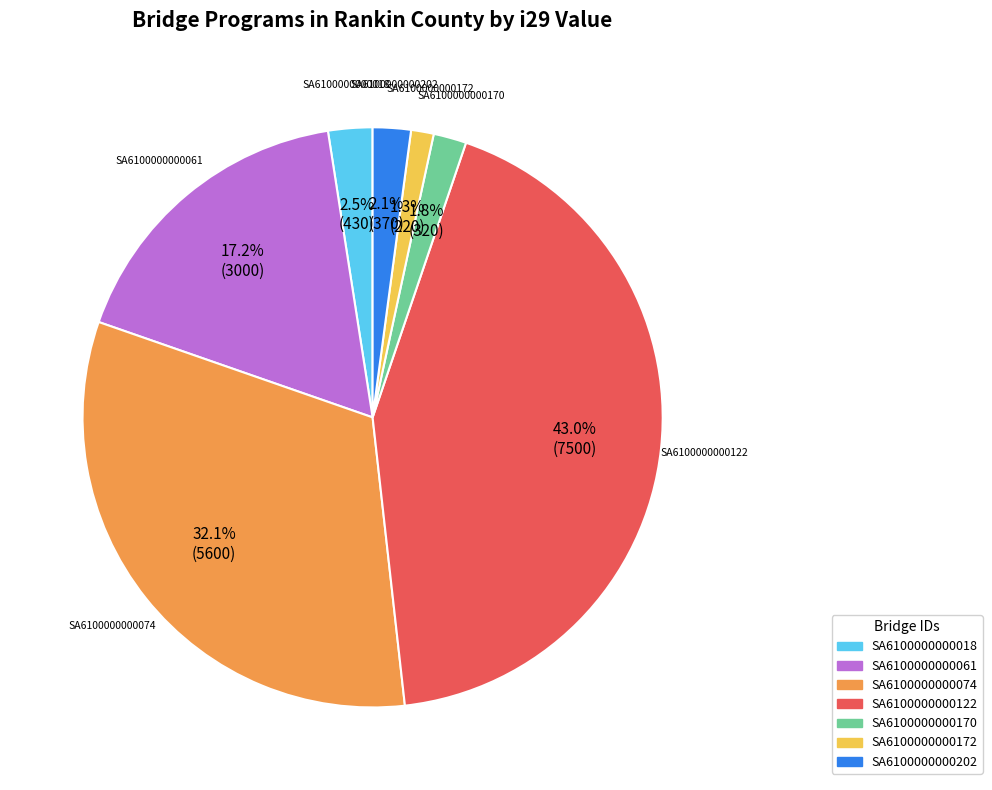

To the nearest percent, what is the average slice percentage?

14%